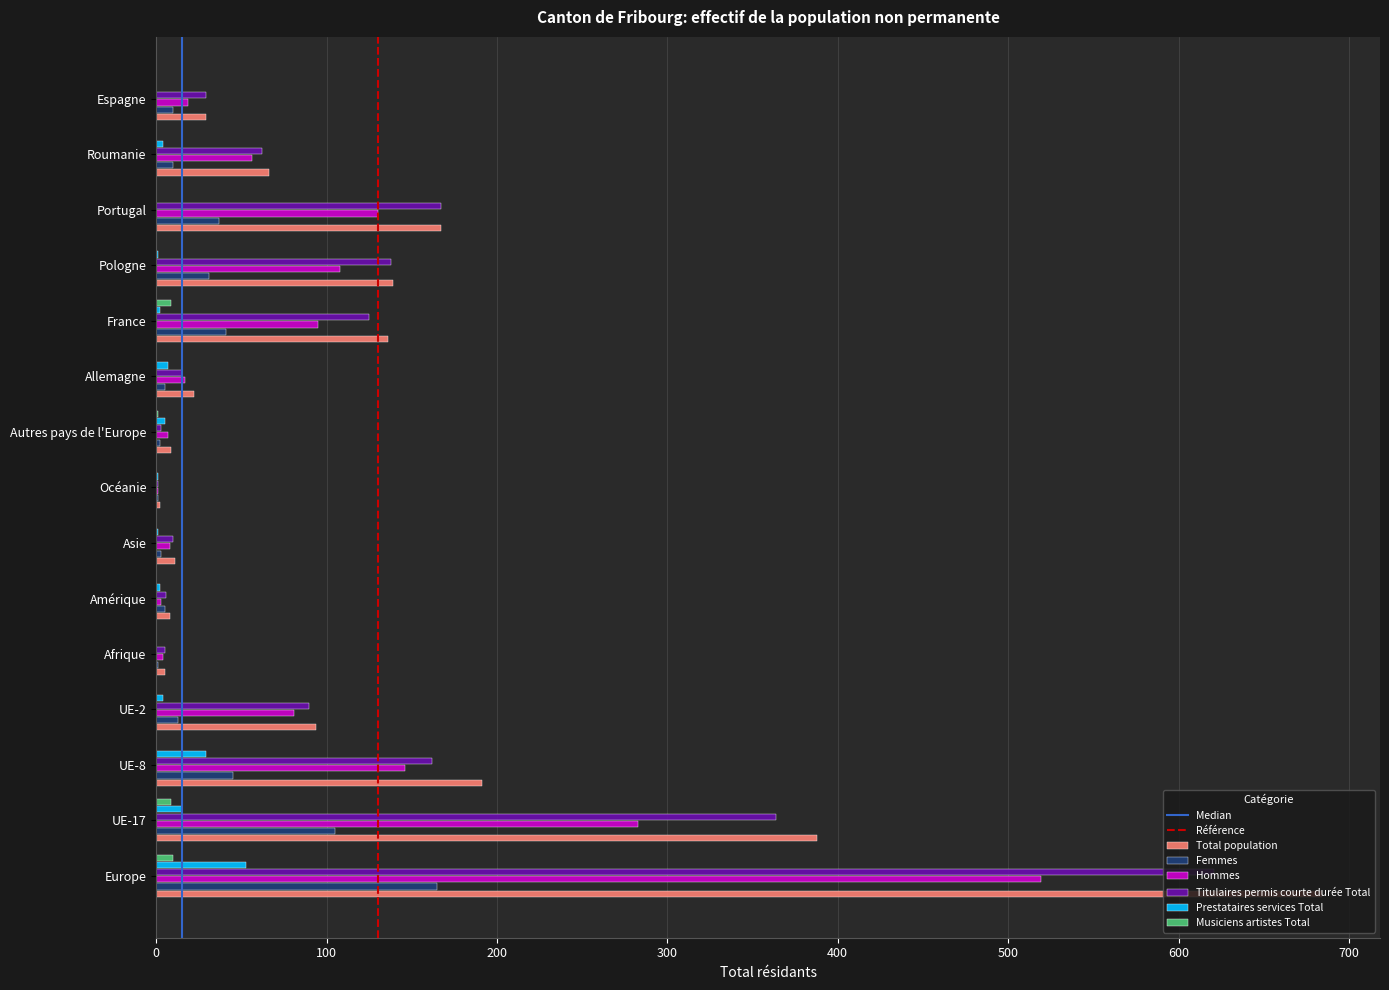

Count the number of categories in the chart.

15